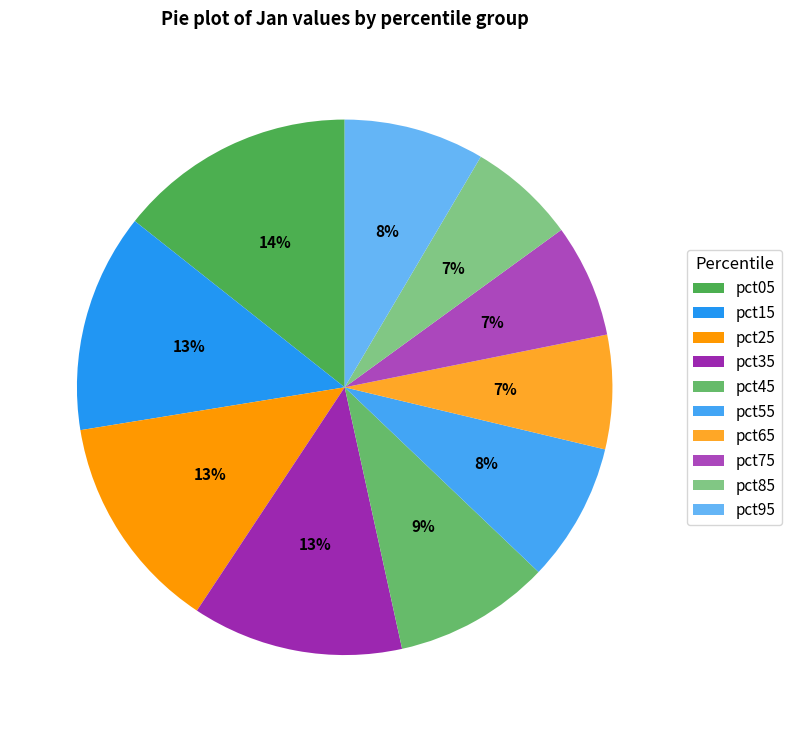

How many segments does this pie chart have?

10